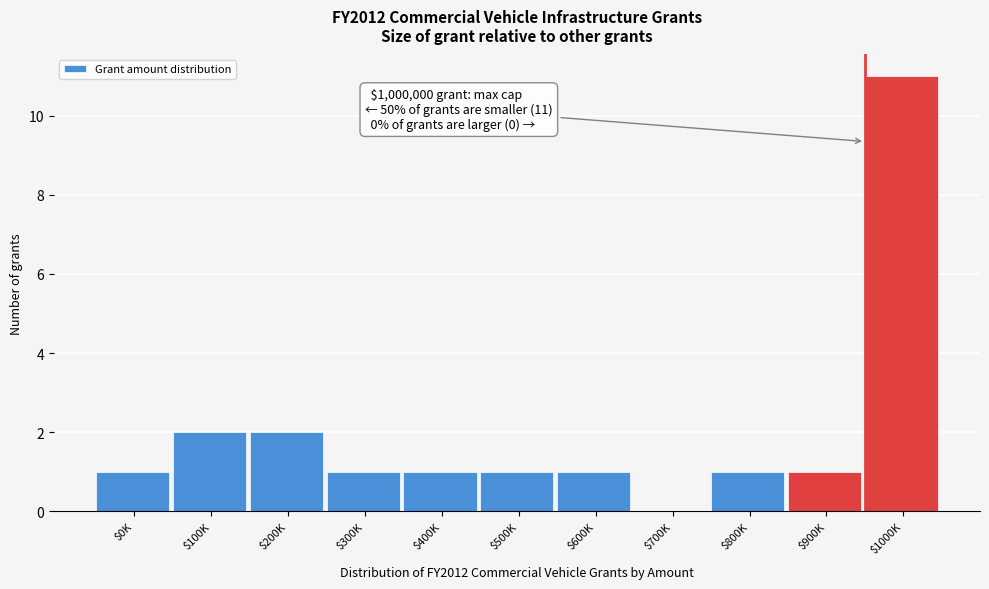

True or false: the data shows 2 at $200K.

True